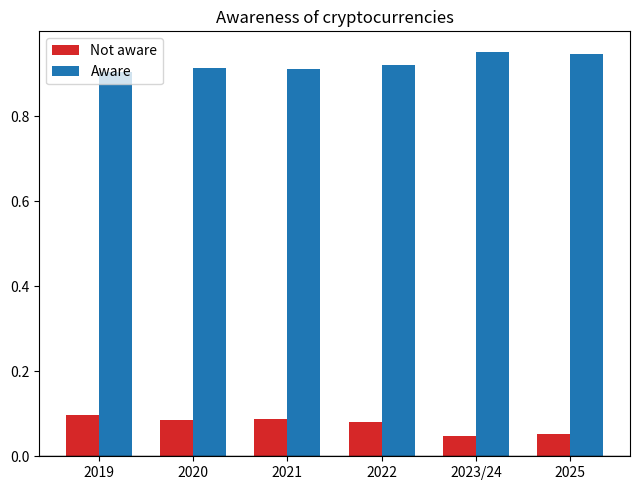

What is the sum of all Not aware values?

0.5